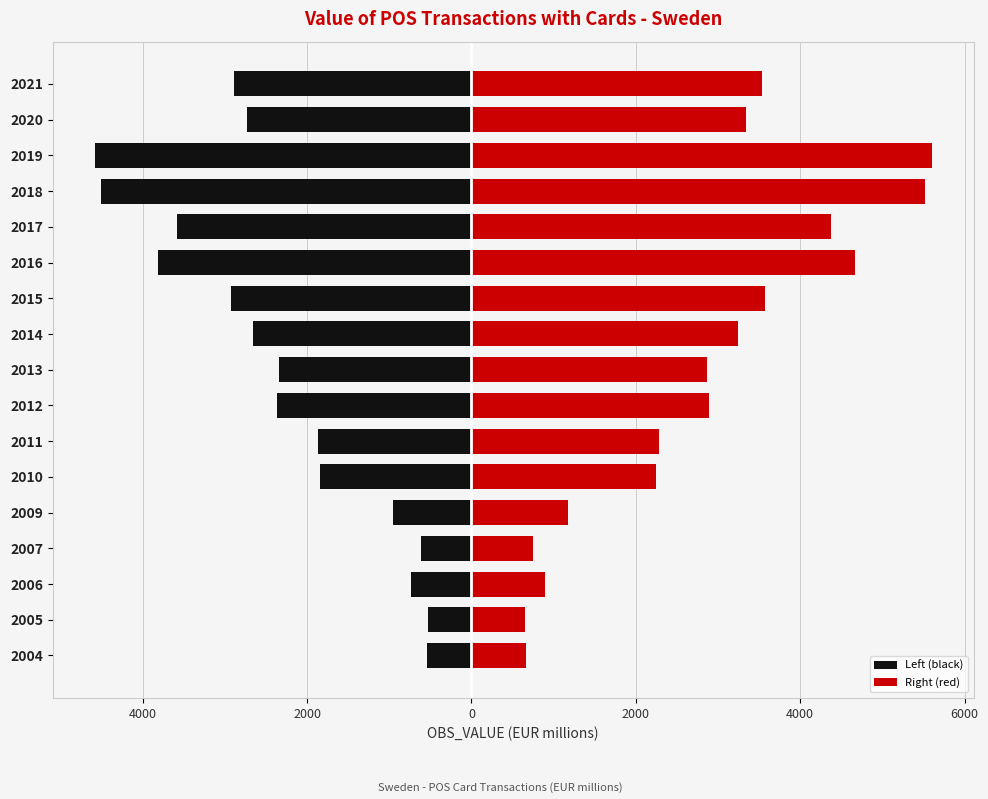

Reading left to right, list all the values displayed in this chart.

Left (black): -542.5	-533.3	-729.4	-613.0	-956.9	-1836.8	-1867.8	-2368.9	-2346.2	-2657.6	-2925.5	-3818.6	-3582.5	-4512.0	-4584.2	-2732.3	-2892.4
Right (red): 663.1	651.8	891.5	749.2	1169.5	2245.0	2282.9	2895.3	2867.6	3248.2	3575.6	4667.2	4378.6	5514.6	5603.0	3339.4	3535.1